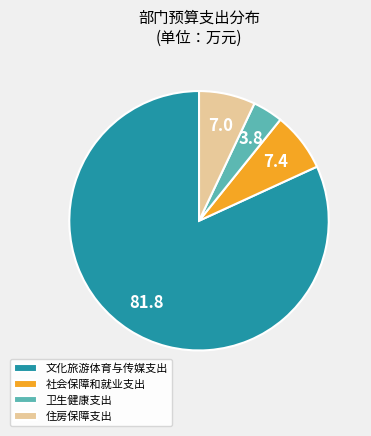

Is there any slice that represents more than half of the pie?

Yes